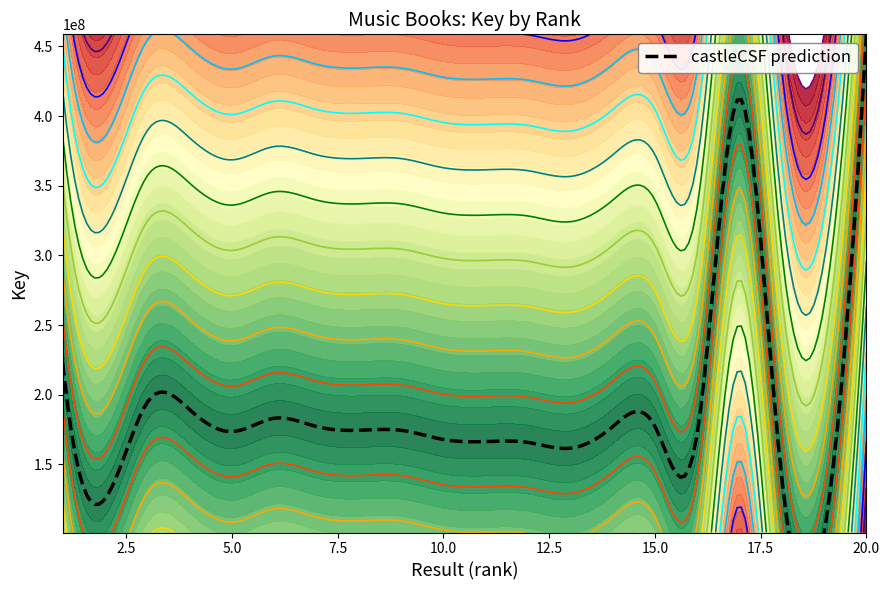

What is the change in value from 9 to 11?

-8079236